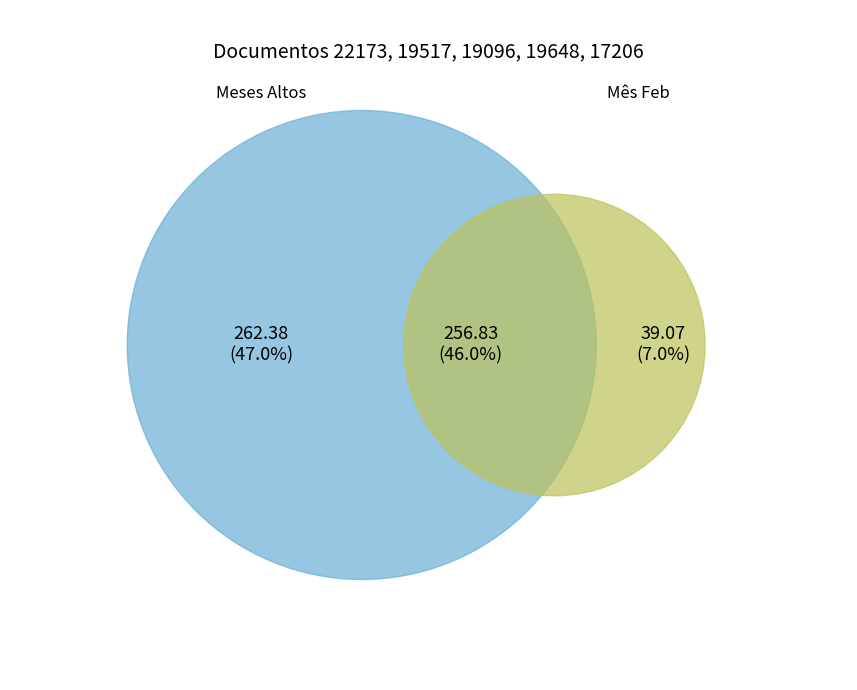

Does 17206 represent more than half of the total?

No